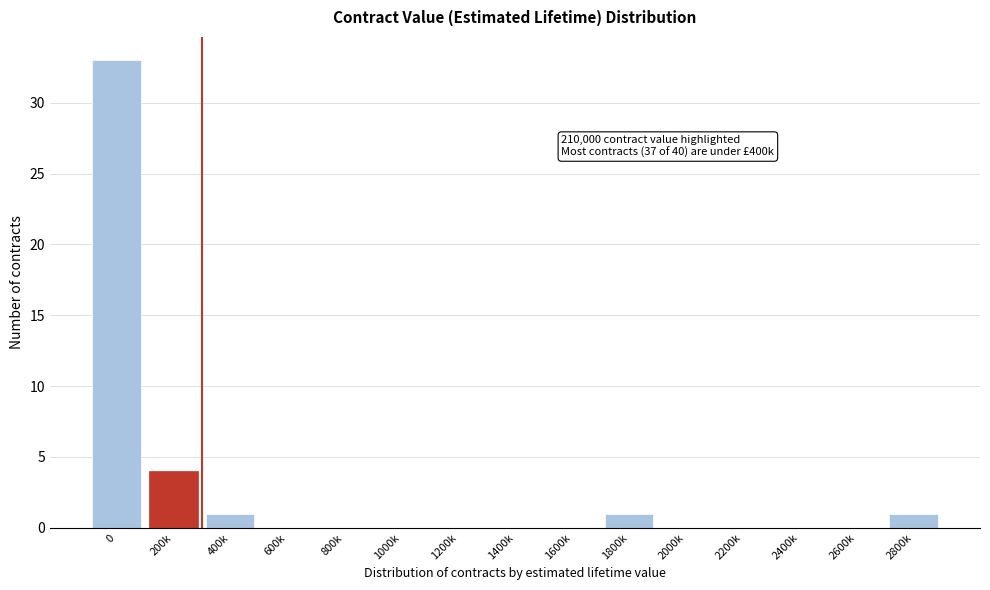

Reading left to right, list all the values displayed in this chart.

0=33	200k=4	400k=1	600k=0	800k=0	1000k=0	1200k=0	1400k=0	1600k=0	1800k=1	2000k=0	2200k=0	2400k=0	2600k=0	2800k=1